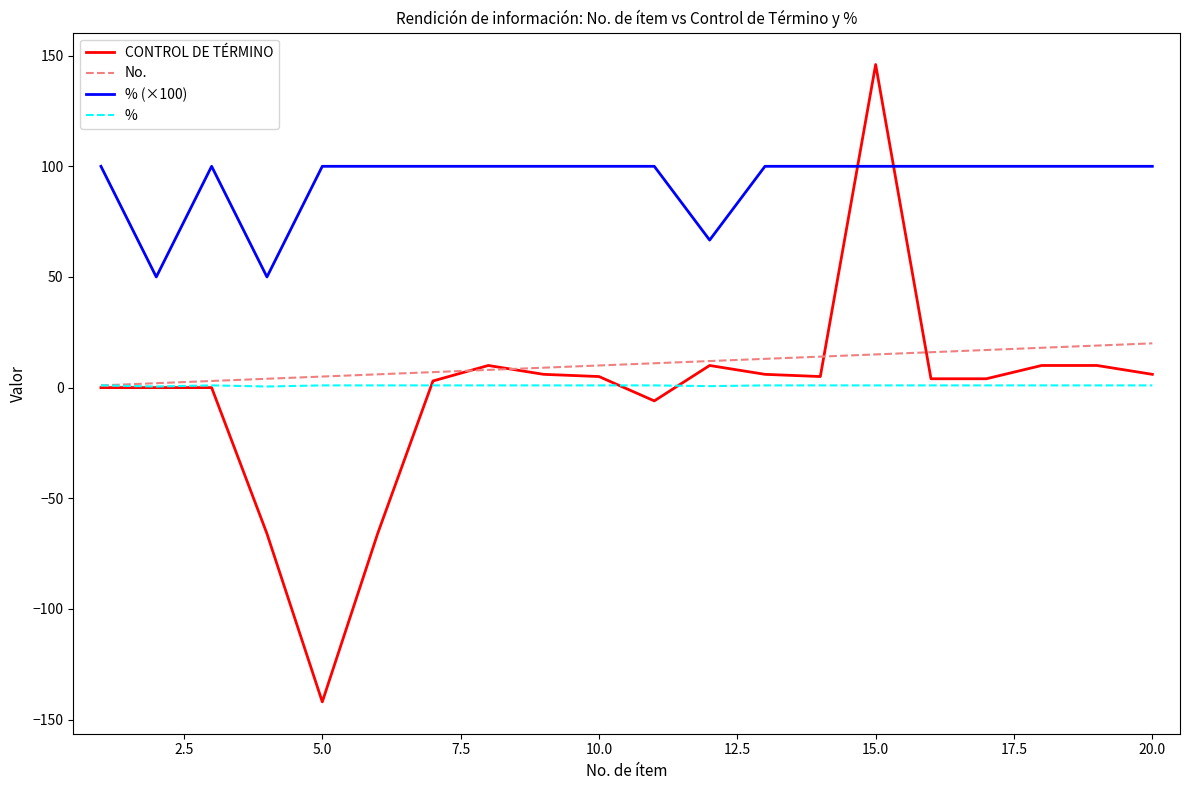

What is the maximum value for CONTROL DE TÉRMINO?

146.0